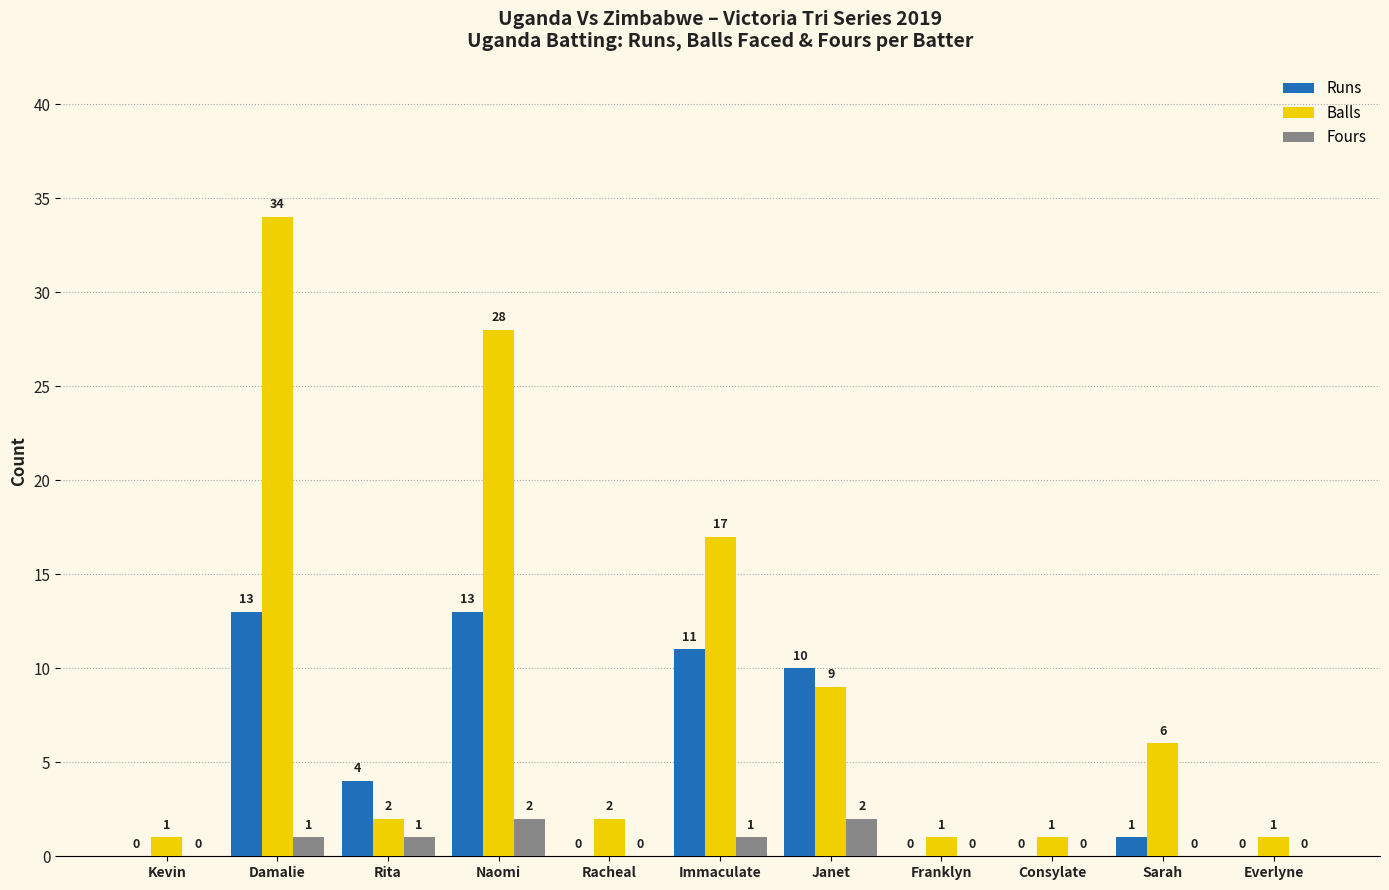

What is the sum of the Balls values at Immaculate and Janet?

26